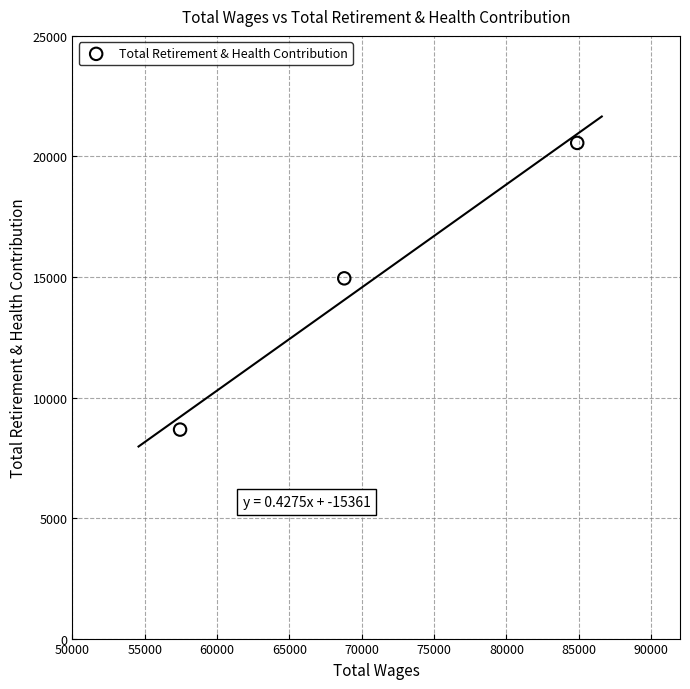

What is the average X value?

70376